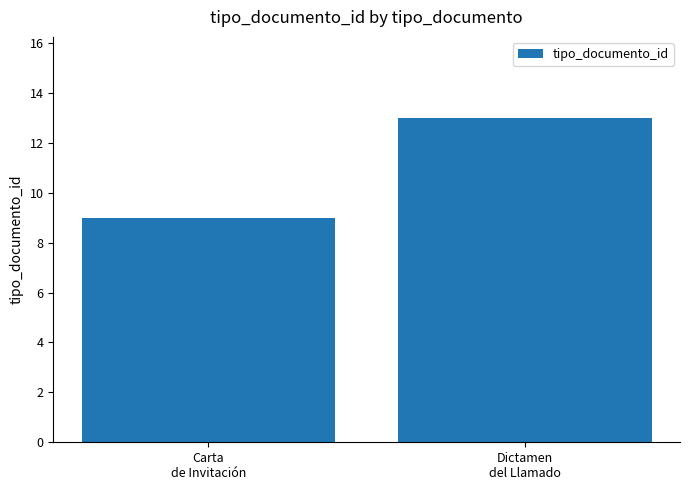

What is the greatest value displayed?

13